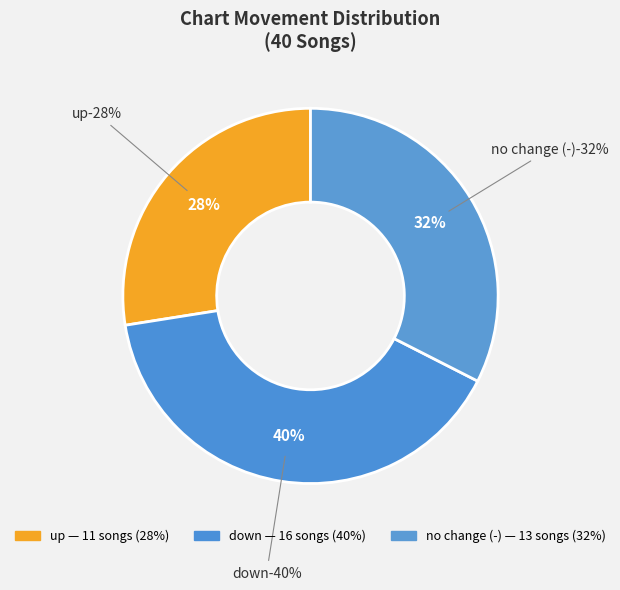

To the nearest percent, what is the difference between the - and down slice percentages?

8%